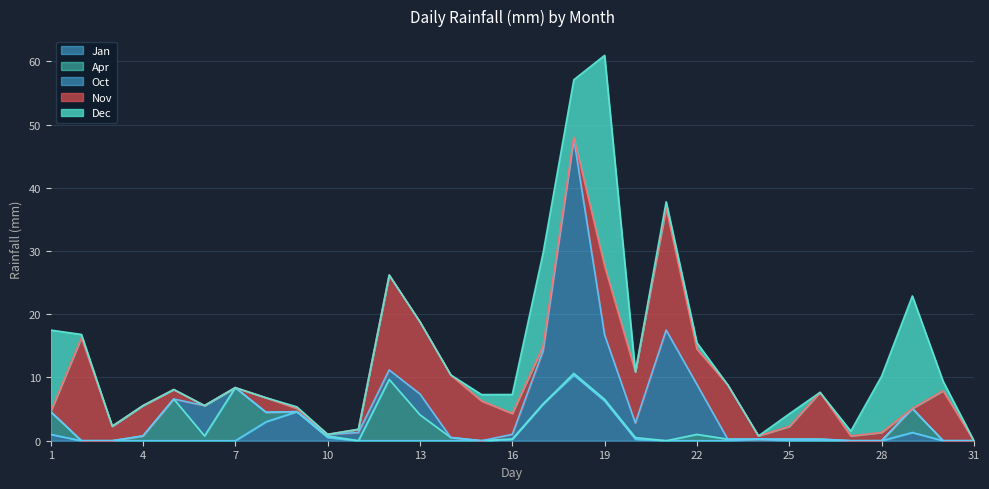

How many intersections are there between Oct and Nov?

7